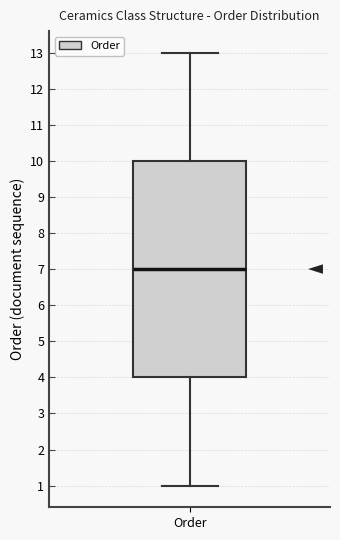

Transcribe this box plot: give where the median line is, the range the box spans, and where the two whiskers end, as read against the y-axis. The values are not printed on the chart, so give them approximately, as read against the axis.

median 7, box 4 to 10, whiskers 1 to 13